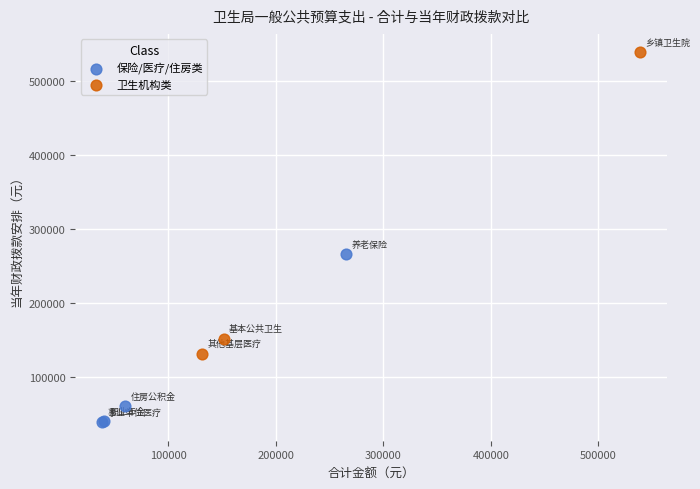

What are all the series names shown in the legend?

保险/医疗/住房类, 卫生机构类